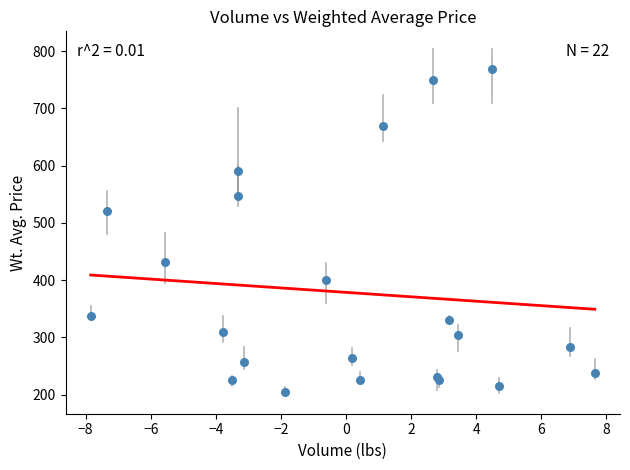

What Y value in the scatter plot is closest to 486?

520.8